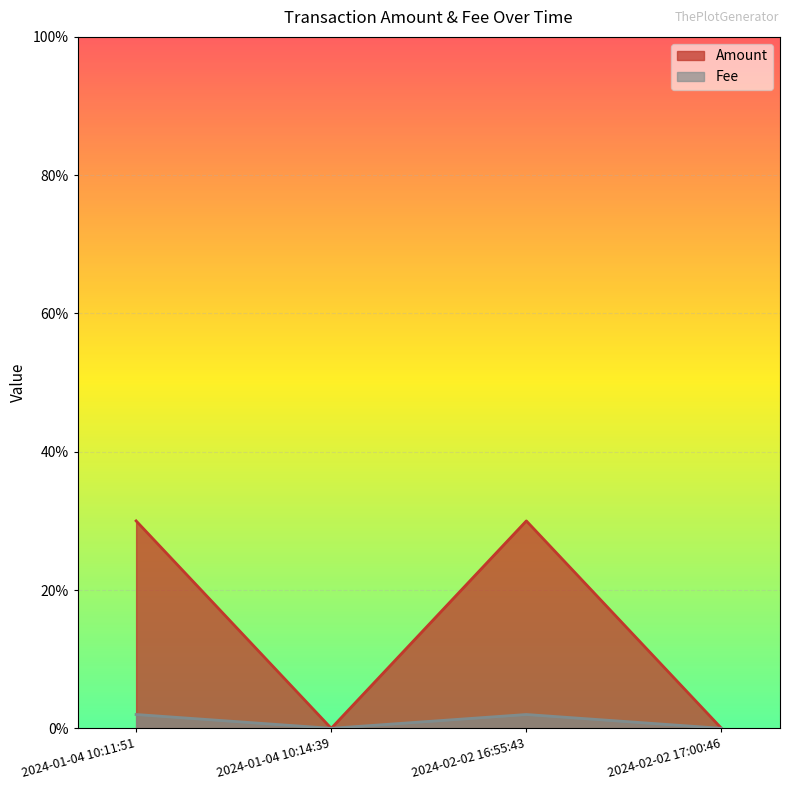

Reading left to right, transcribe all the data shown in this chart.

Amount: 0.3	0.0	0.3	0.0
Fee: 0.0	0.0	0.0	0.0